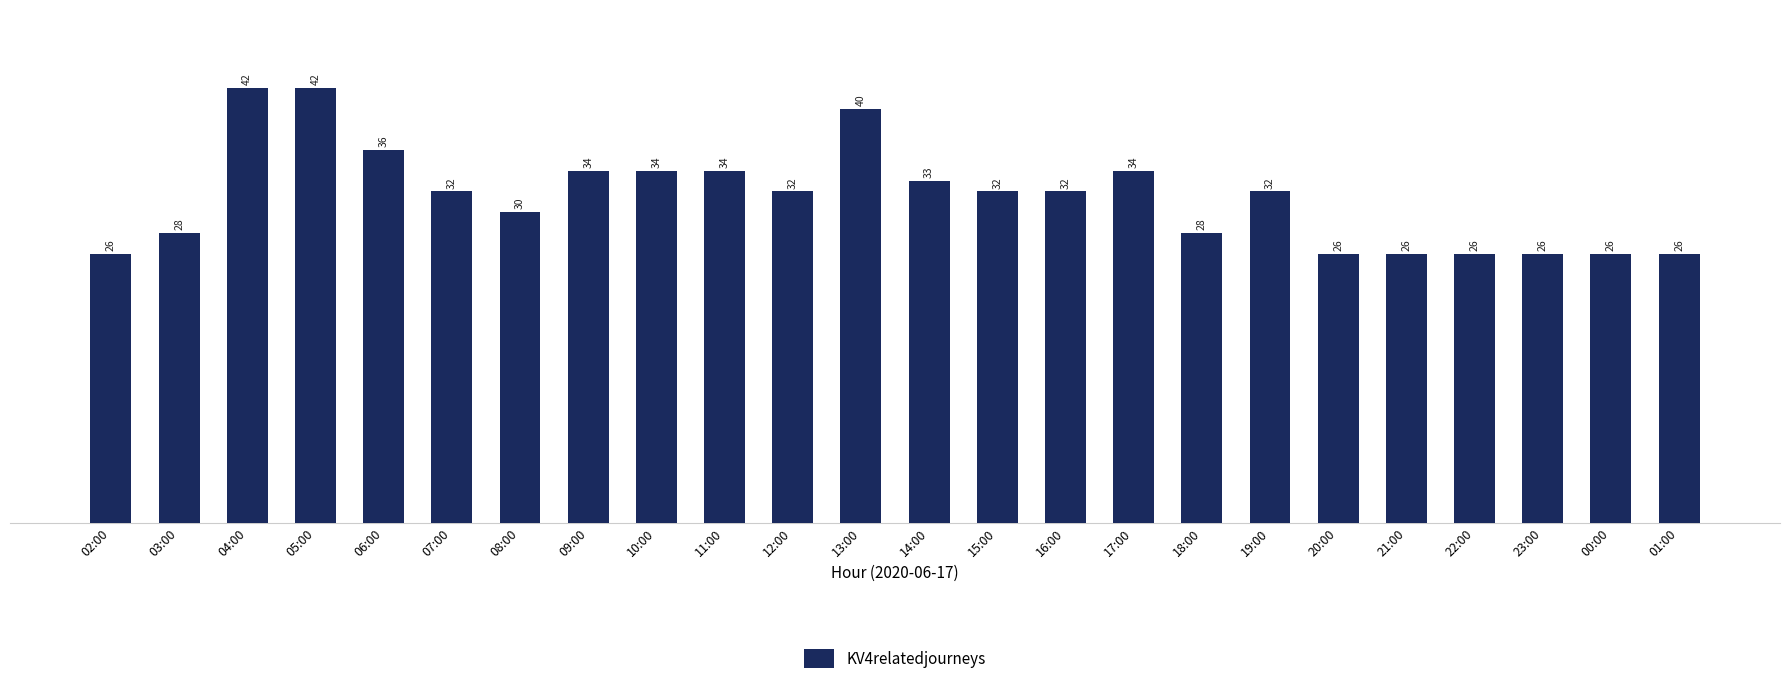

What value does the data have at 20:00, to the nearest 10?

30